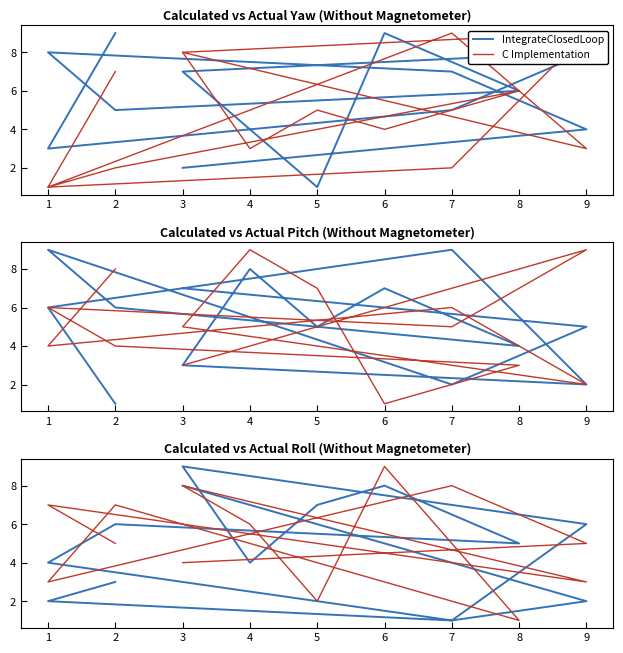

List the series in order of their overall mean, highest first.

C Implementation, IntegrateClosedLoop